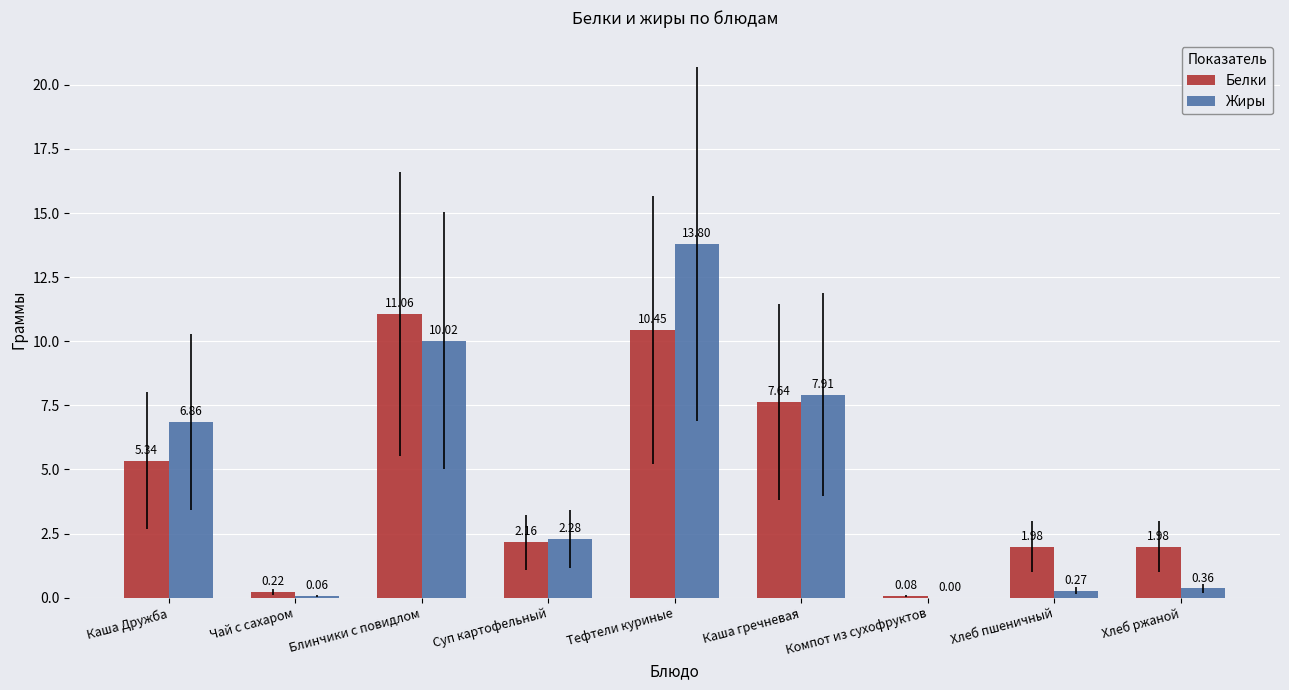

Which series has the largest total across all categories?

Жиры